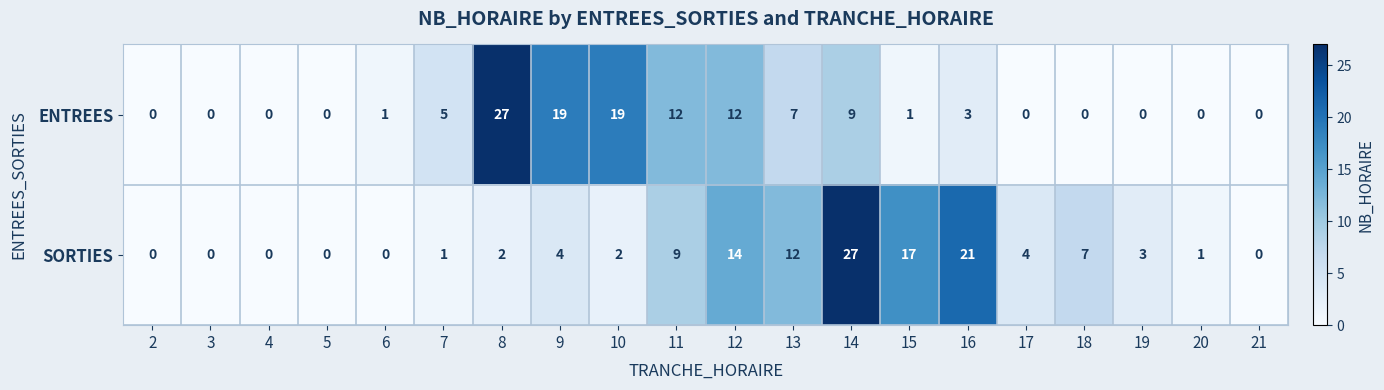

Where does the SORTIES series first go above 3?

9